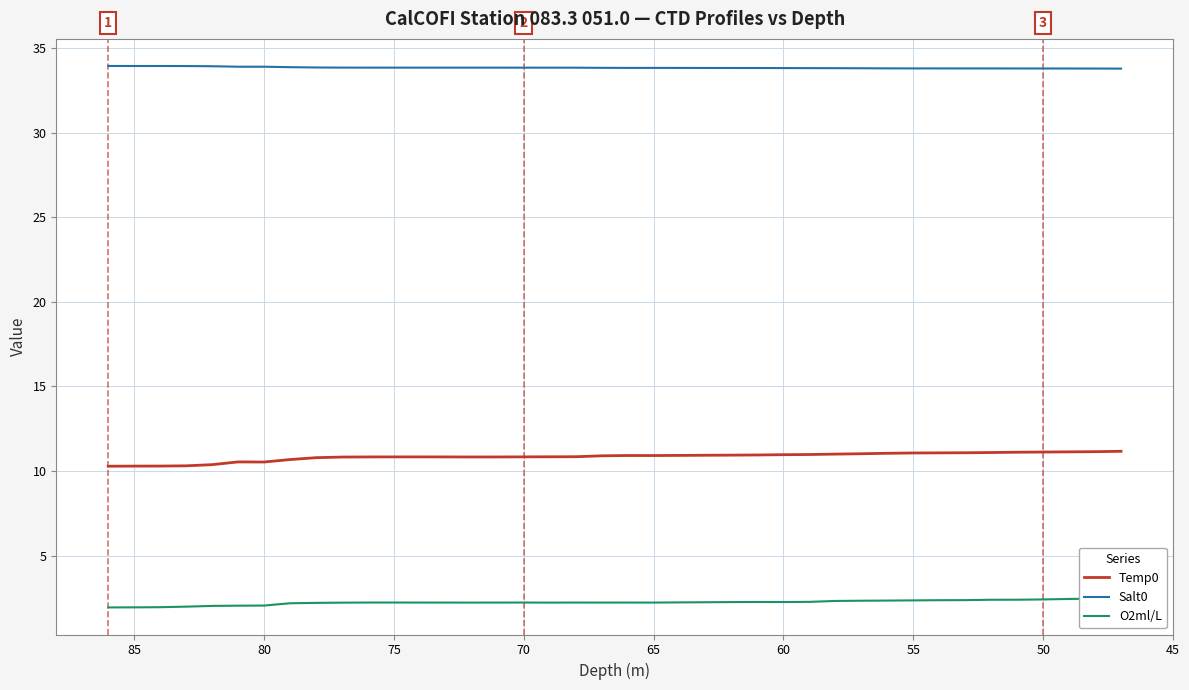

How many lines are shown in the chart?

3